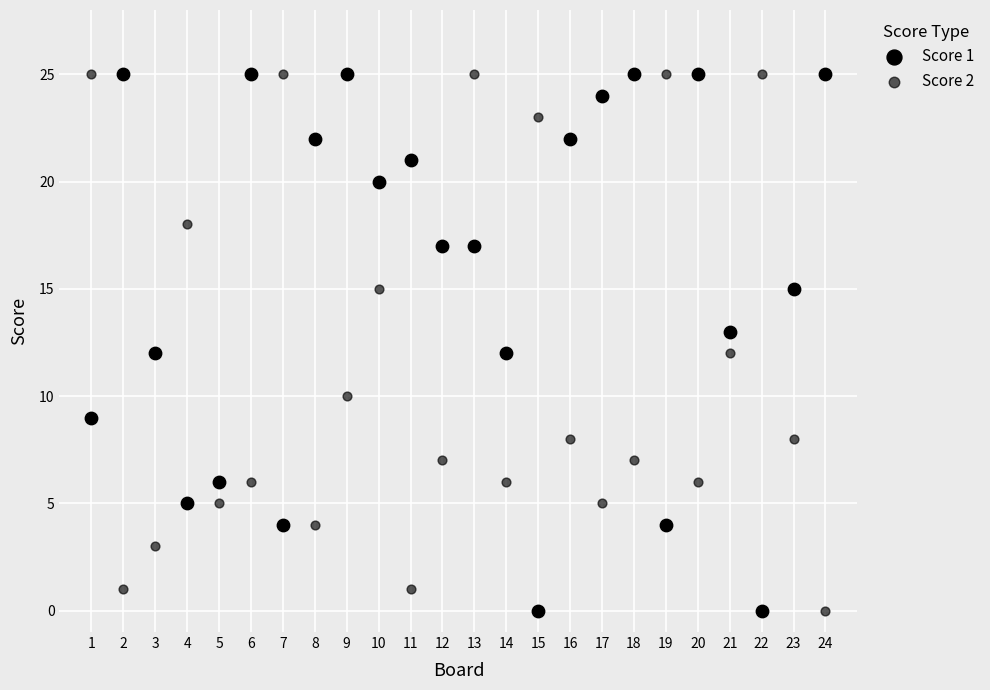

Count the number of points in this scatter plot.

48